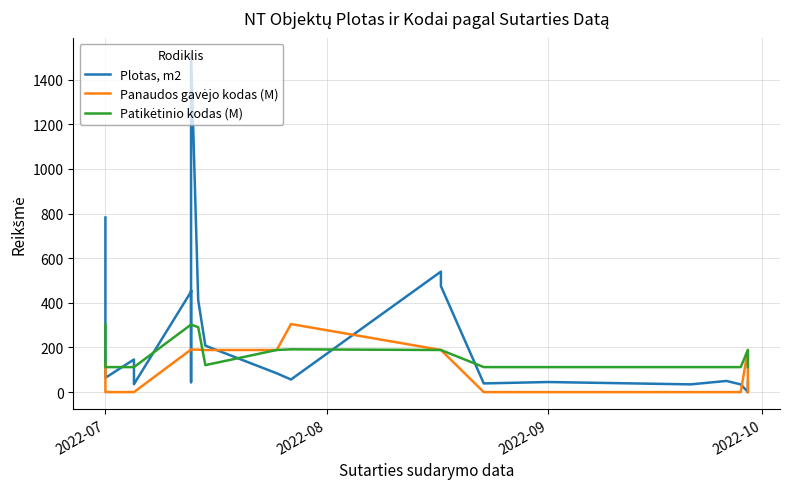

How many lines are shown in the chart?

3